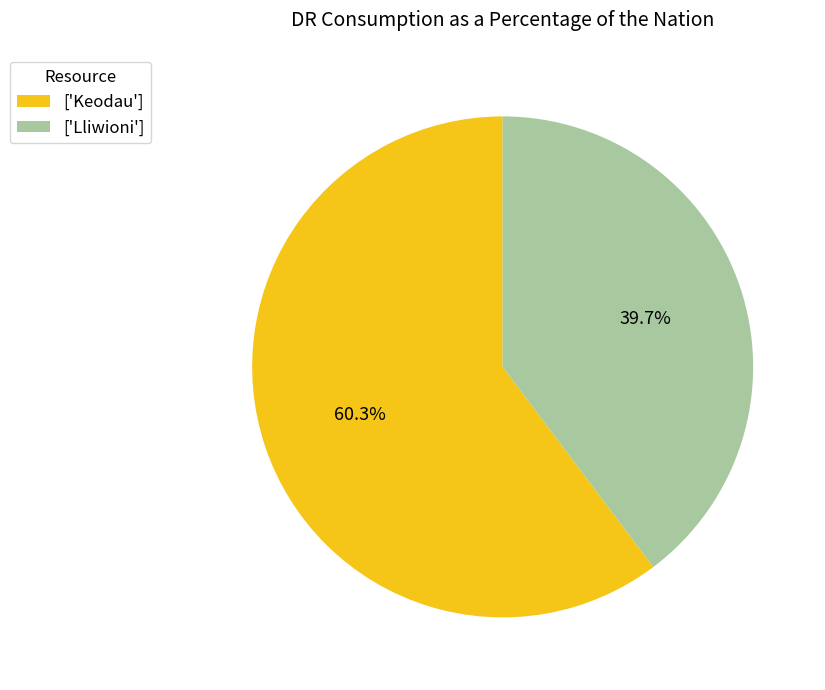

Combined, what portion of the pie is ['Keodau'] and ['Lliwioni']?

100.0%